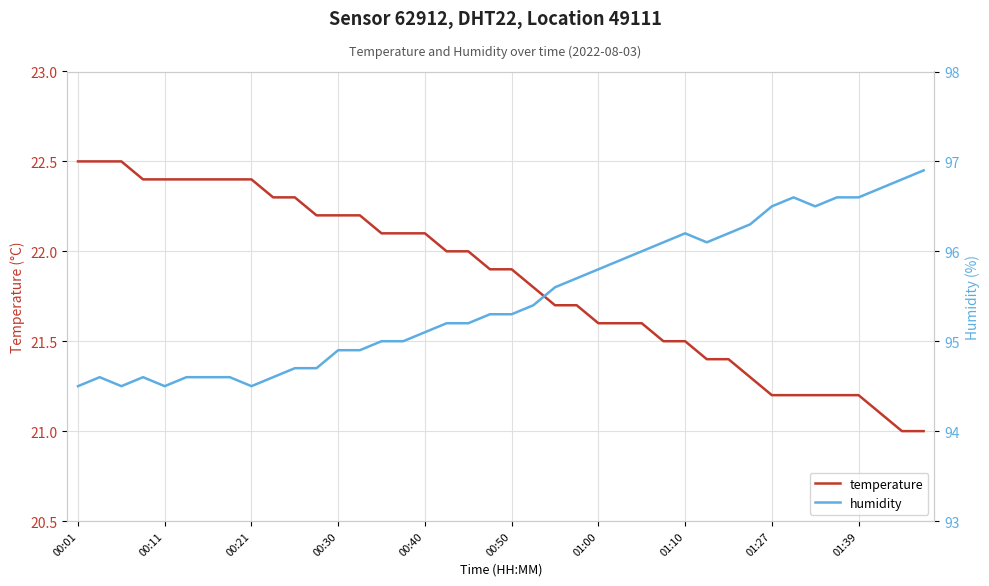

At how many categories does at least one series exceed 71?

40